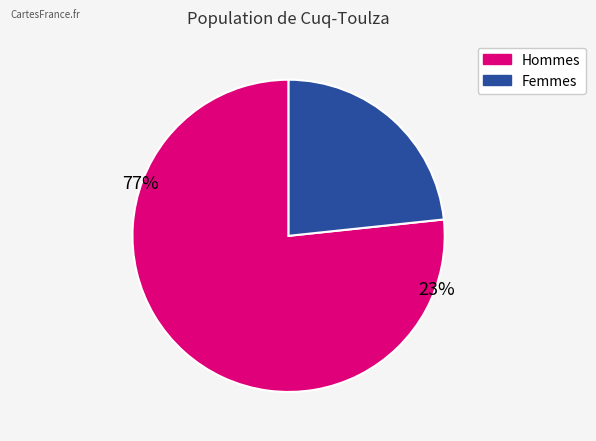

Is there any slice that represents more than half of the pie?

Yes